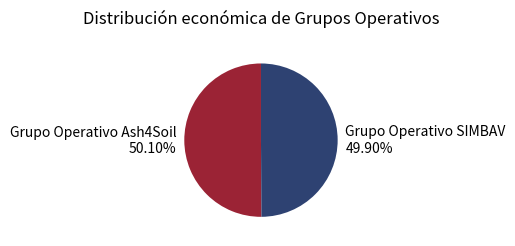

Does any single category account for the majority?

Yes